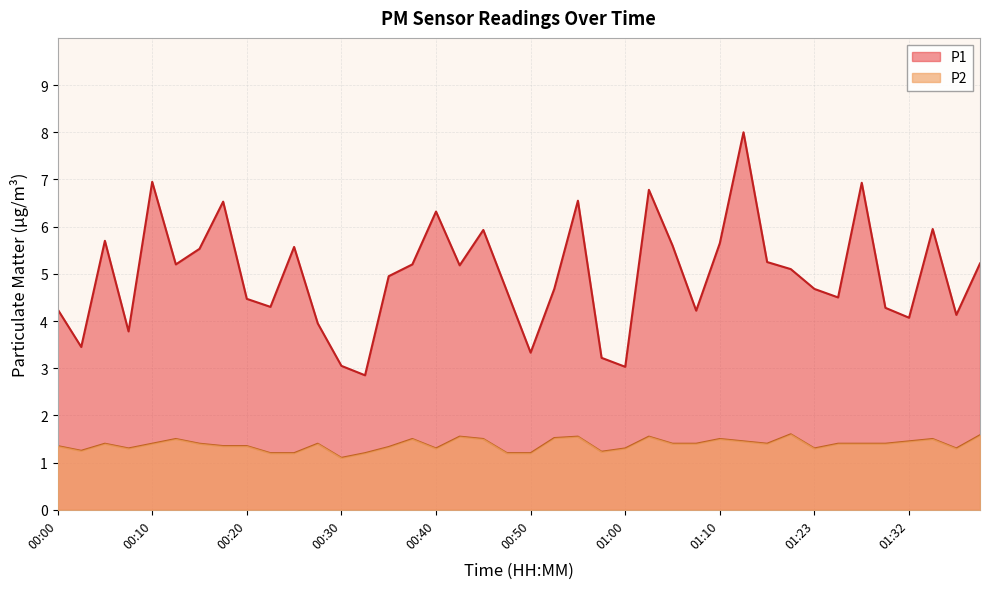

Reading left to right, extract all data points from this chart.

P1: 4.2	3.5	5.7	3.8	7.0	5.2	5.5	6.5	4.5	4.3	5.6	4.0	3.0	2.9	5.0	5.2	6.3	5.2	5.9	4.6	3.3	4.7	6.5	3.2	3.0	6.8	5.6	4.2	5.7	8.0	5.2	5.1	4.7	4.5	6.9	4.3	4.1	6.0	4.1	5.2
P2: 1.4	1.2	1.4	1.3	1.4	1.5	1.4	1.4	1.4	1.2	1.2	1.4	1.1	1.2	1.3	1.5	1.3	1.6	1.5	1.2	1.2	1.5	1.6	1.2	1.3	1.6	1.4	1.4	1.5	1.4	1.4	1.6	1.3	1.4	1.4	1.4	1.4	1.5	1.3	1.6